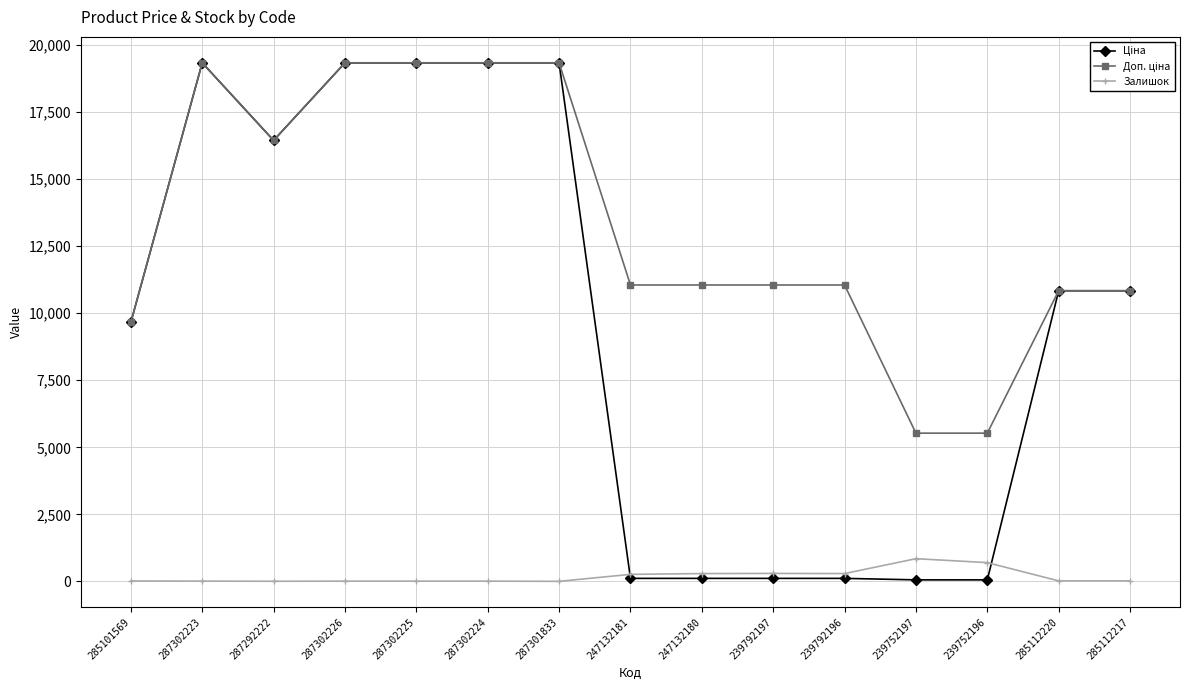

What is the difference between the maximum and minimum values in the Доп. ціна series?

13815.1